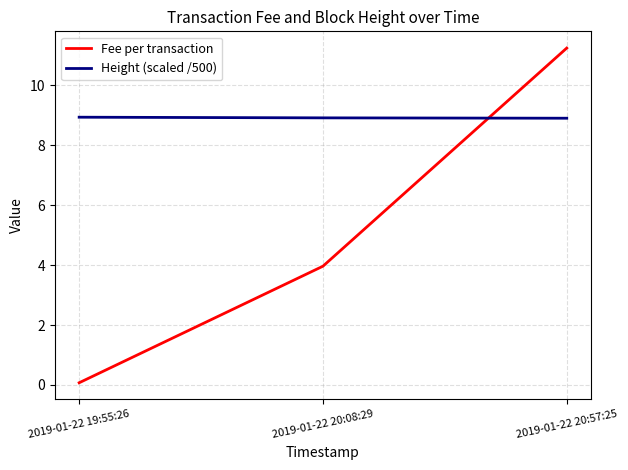

Between 2019-01-22 20:08:29 and 2019-01-22 20:57:25, which series saw the biggest shift?

Fee per transaction